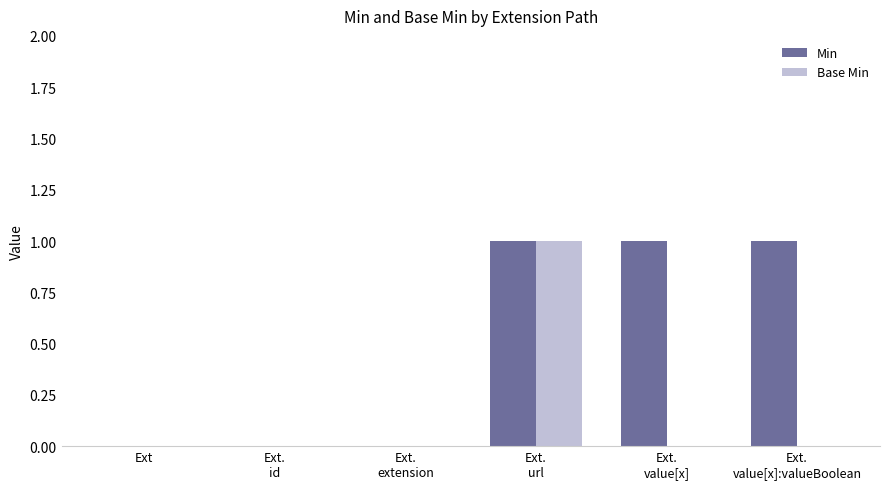

Reading left to right, list all the values displayed in this chart.

Min: Ext=0	Ext.
id=0	Ext.
extension=0	Ext.
url=1	Ext.
value[x]=1	Ext.
value[x]:valueBoolean=1
Base Min: Ext=0	Ext.
id=0	Ext.
extension=0	Ext.
url=1	Ext.
value[x]=0	Ext.
value[x]:valueBoolean=0